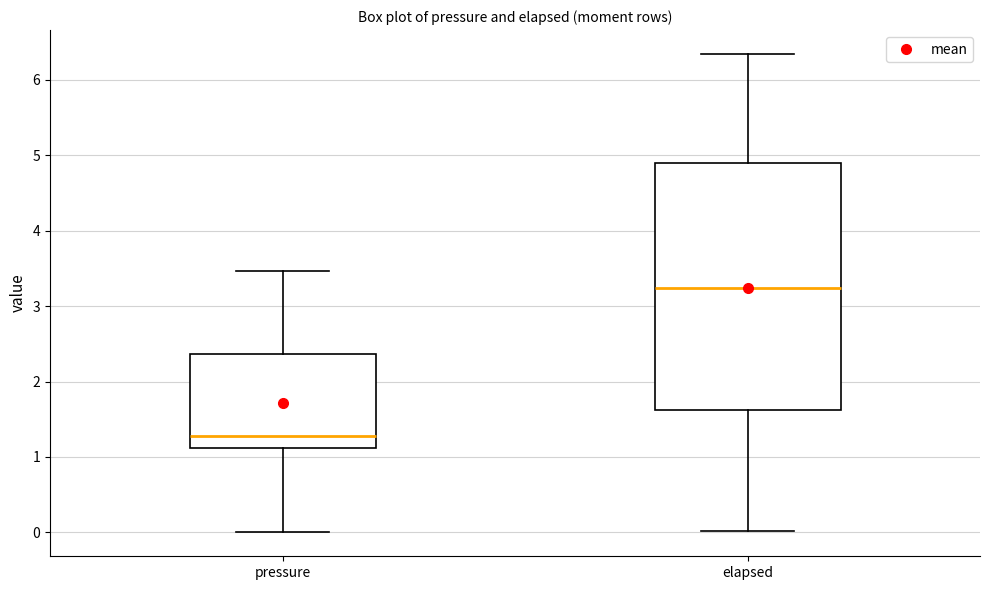

Reading left to right, transcribe this box plot: for each box, give where its median line is, the range the box spans, and where its two whiskers end, as read against the y-axis. The values are not printed on the chart, so give them approximately, as read against the axis.

pressure: median 1.3, box 1.1 to 2.4, whiskers 0.0 to 3.5
elapsed: median 3.2, box 1.6 to 4.9, whiskers 0.0 to 6.3